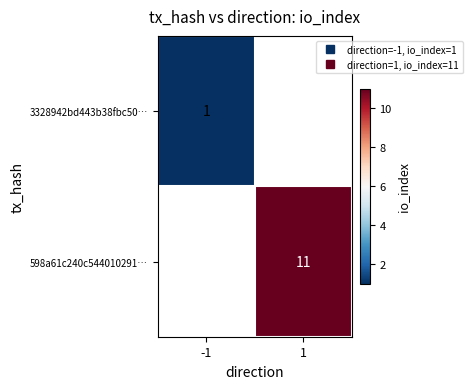

Is the value of 3328942bd443b38fbc50… at 1 greater than the value of 598a61c240c544010291… at 1?

No